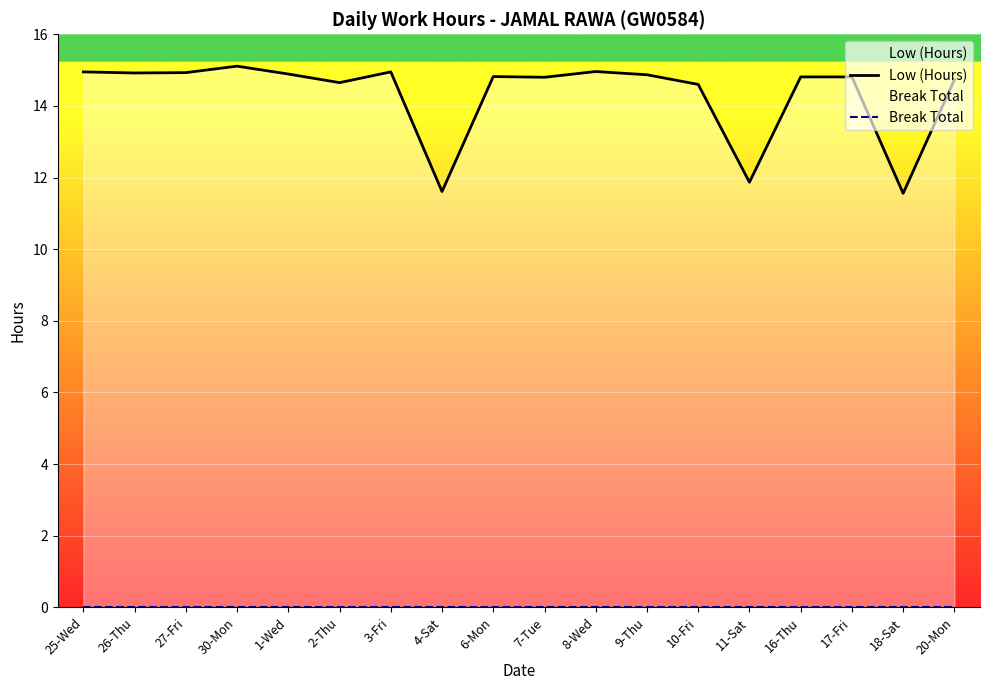

What is the label of the 11th point from the right?

4-Sat